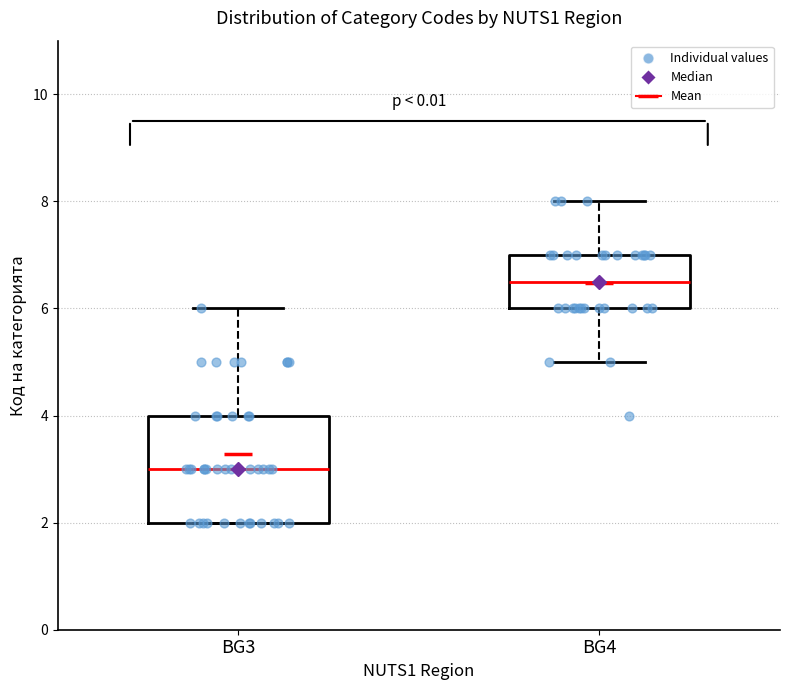

Where is the upper edge of the box for BG4 on the y-axis? The values are not printed on the chart, so give them approximately, as read against the axis.

7.0